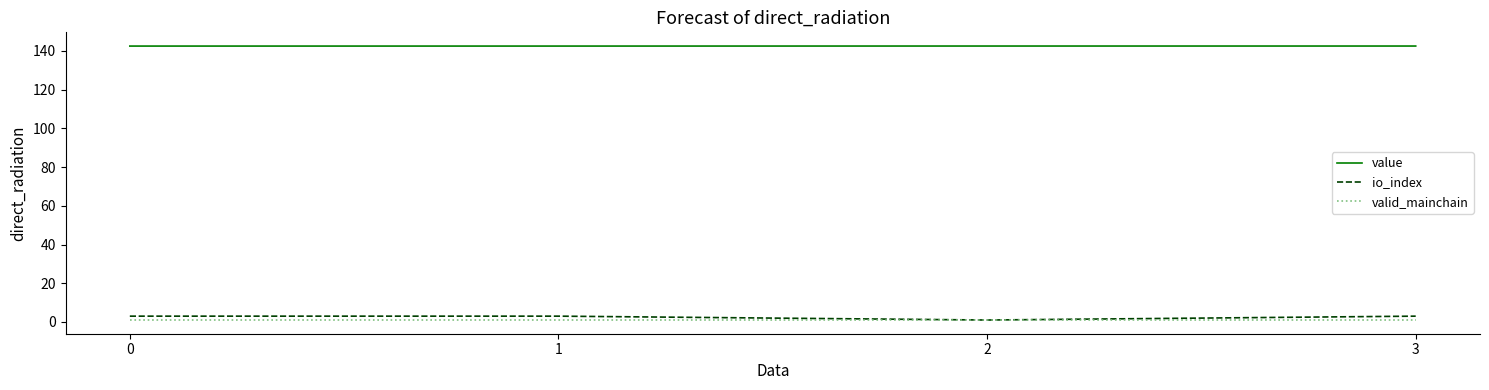

What is the maximum value for value?

142.5